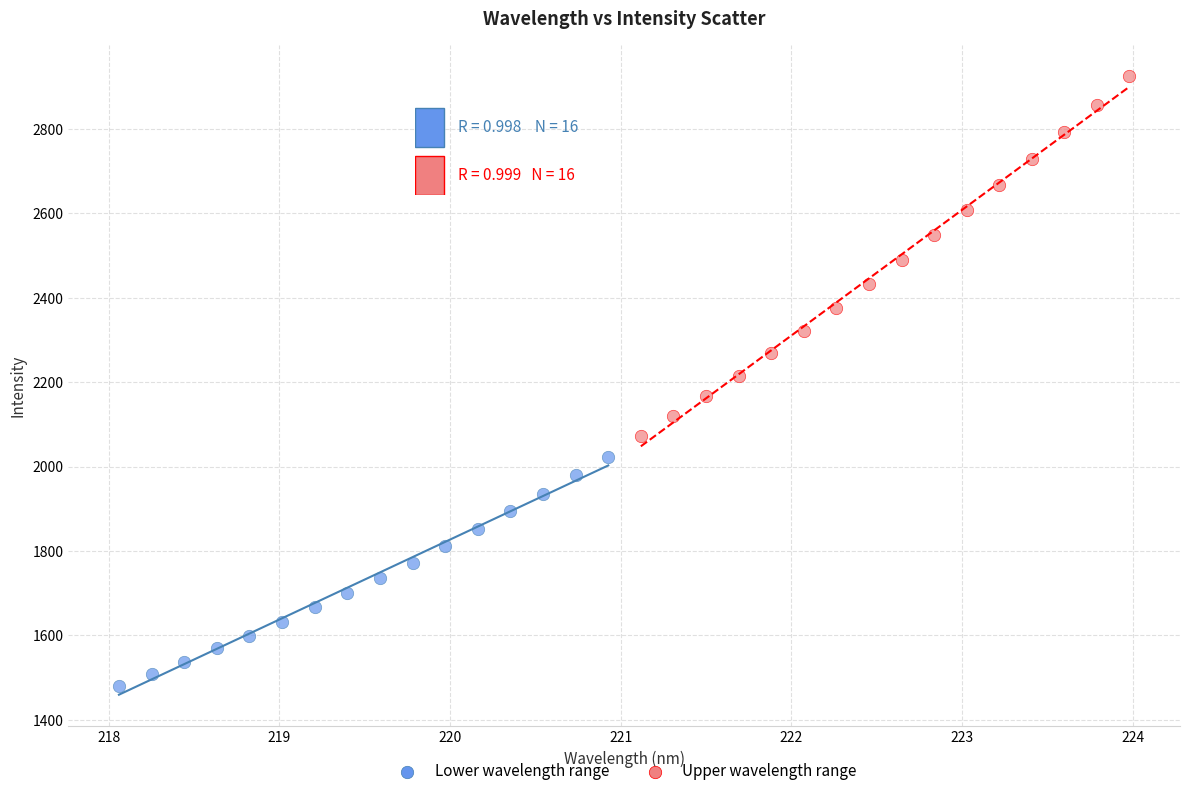

Which series reaches the minimum Y coordinate?

Lower wavelength range